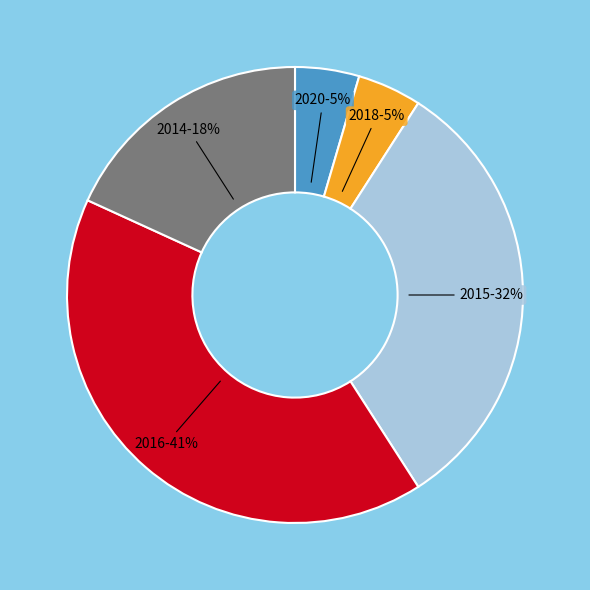

Is there any slice that represents more than half of the pie?

No